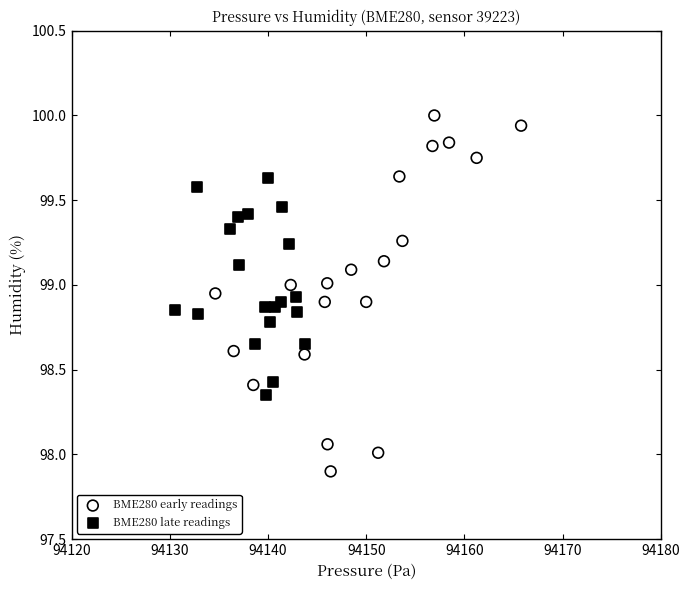

Which series reaches the minimum Y coordinate?

BME280 early readings